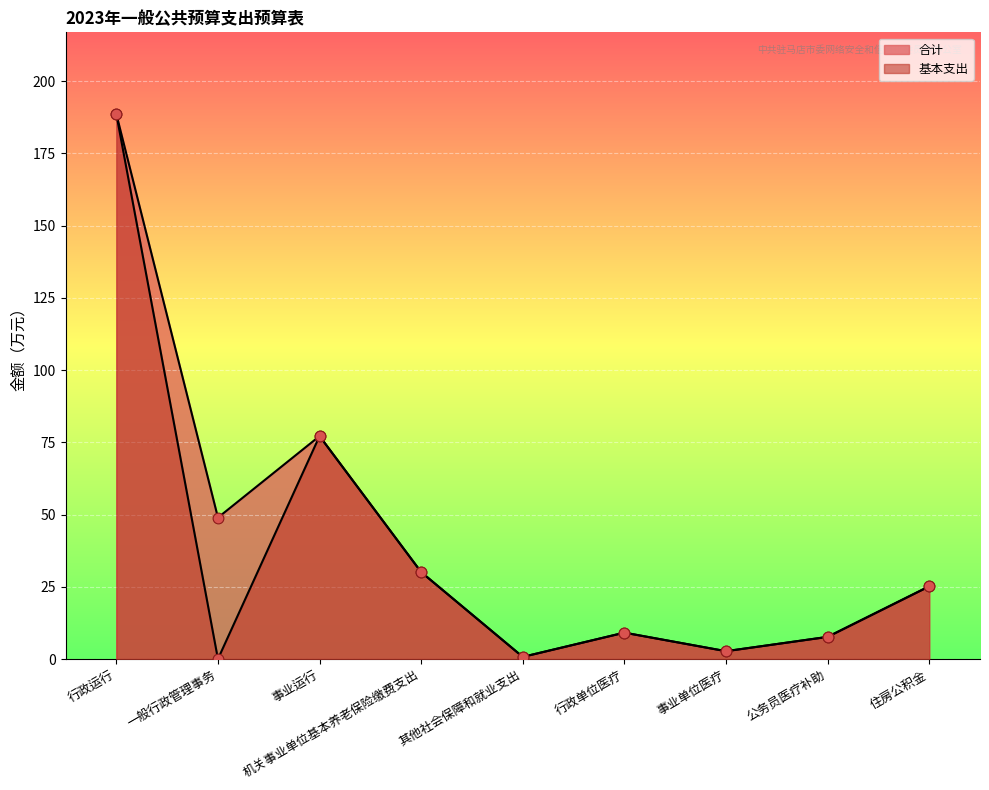

At which category is the sum across all series the highest?

行政运行